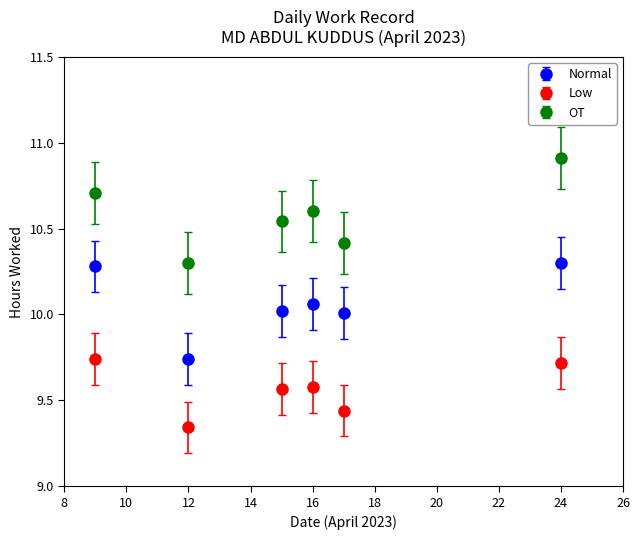

What is the highest value of the OT series?

10.9